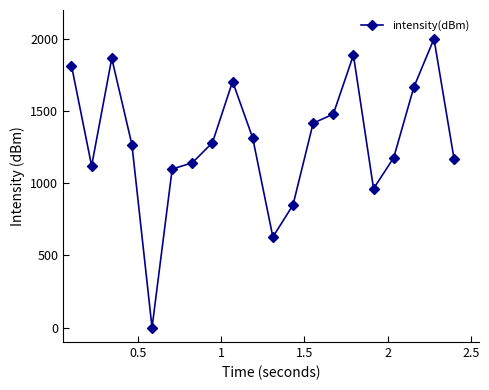

True or false: the data has more than 1 interior local peaks.

True